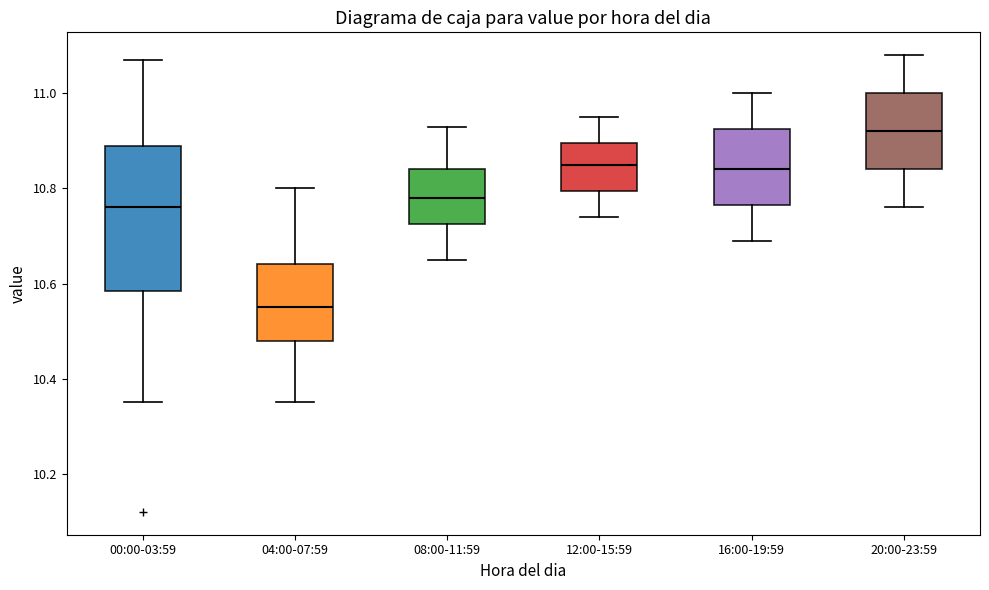

Reading left to right, transcribe this box plot: for each box, give where its median line is, the range the box spans, and where its two whiskers end, as read against the y-axis. The values are not printed on the chart, so give them approximately, as read against the axis.

00:00-03:59: median 10.76, box 10.58 to 10.90, whiskers 10.36 to 11.08
04:00-07:59: median 10.56, box 10.48 to 10.64, whiskers 10.36 to 10.80
08:00-11:59: median 10.78, box 10.72 to 10.84, whiskers 10.66 to 10.94
12:00-15:59: median 10.86, box 10.80 to 10.90, whiskers 10.74 to 10.96
16:00-19:59: median 10.84, box 10.76 to 10.92, whiskers 10.70 to 11.00
20:00-23:59: median 10.92, box 10.84 to 11.00, whiskers 10.76 to 11.08